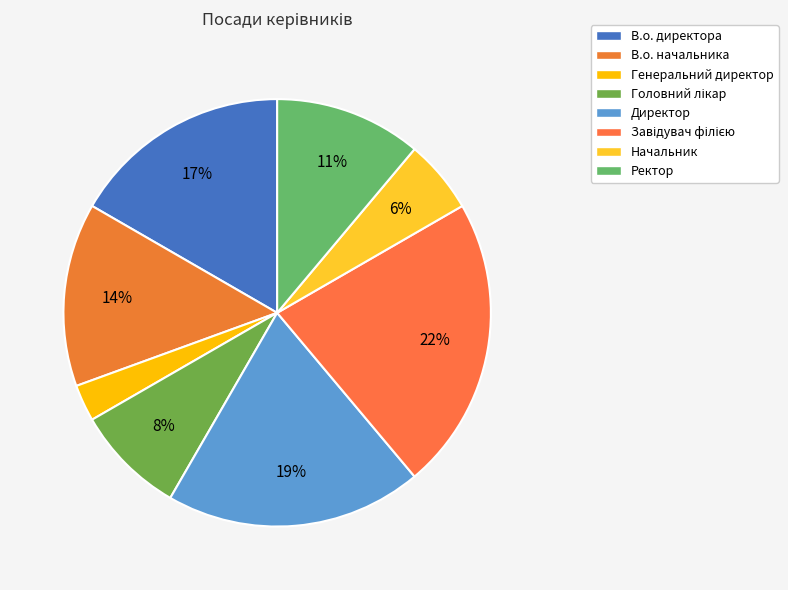

Rank the categories by value from highest to lowest.

Завідувач філією, Директор, В.о. директора, В.о. начальника, Ректор, Головний лікар, Начальник, Генеральний директор